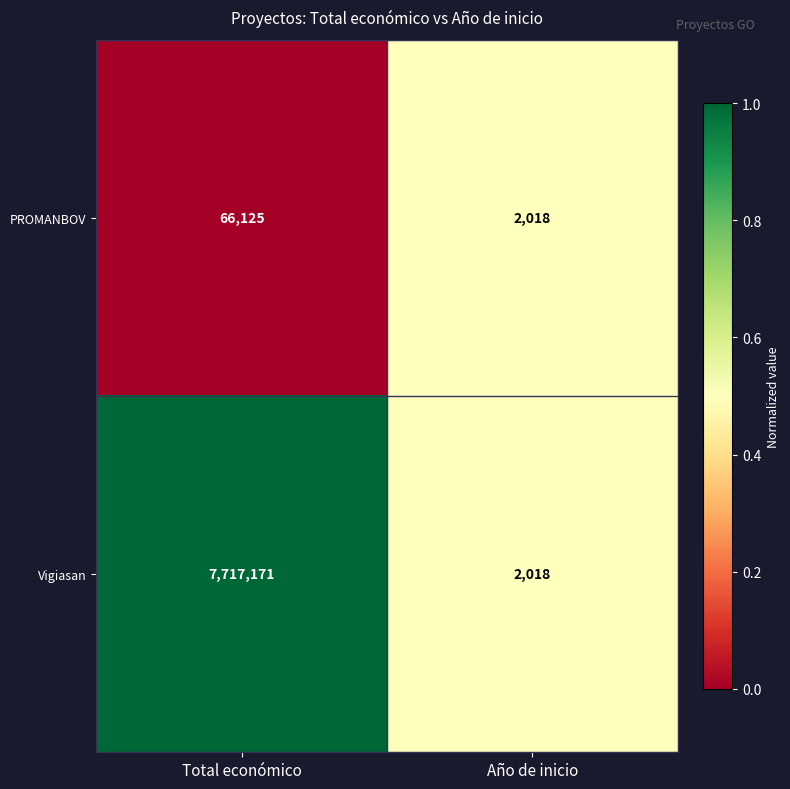

Between Total económico and Año de inicio, which series saw the biggest shift?

Vigiasan